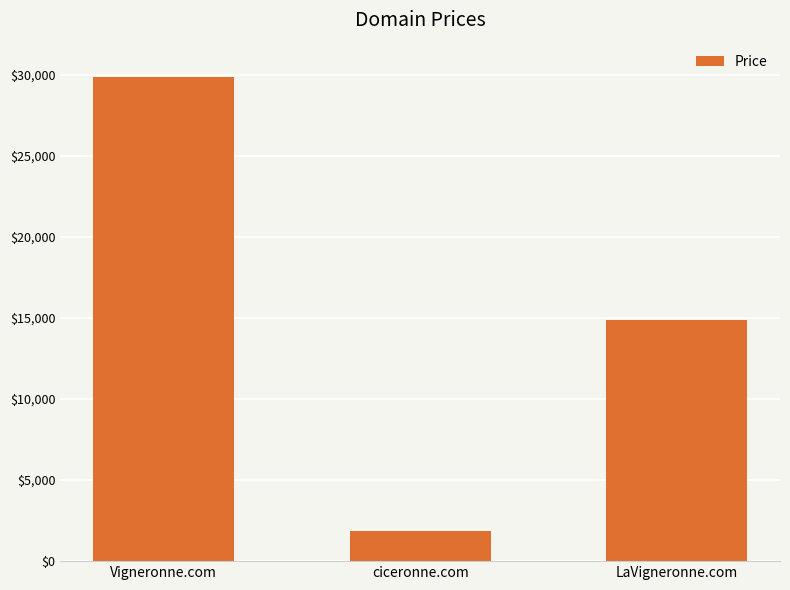

Reading left to right, transcribe all the data shown in this chart.

Vigneronne.com=29888	ciceronne.com=1888	LaVigneronne.com=14888